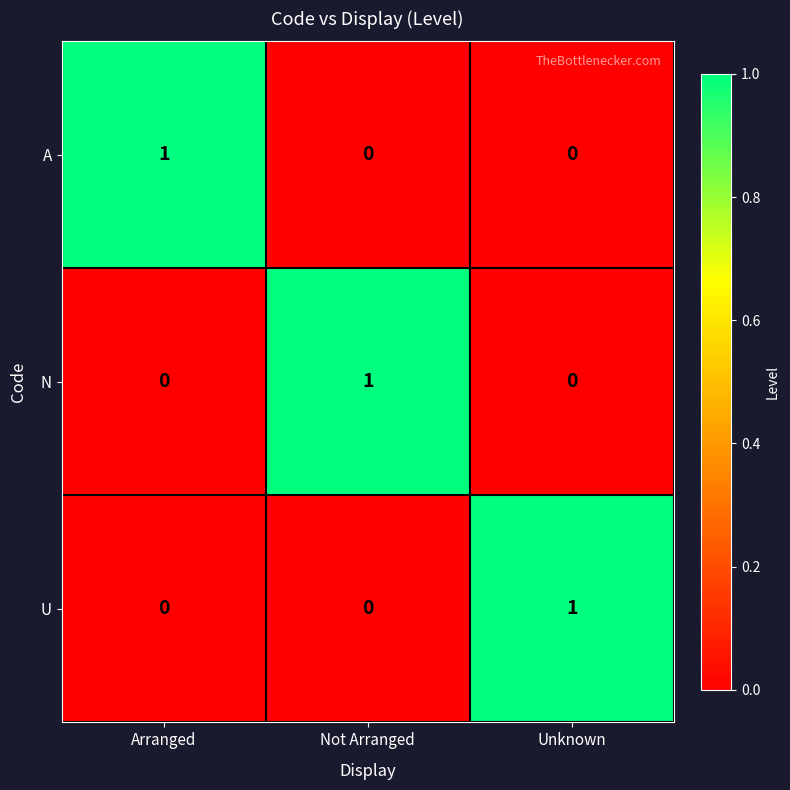

The U series shows 1 at Arranged. True or false?

False